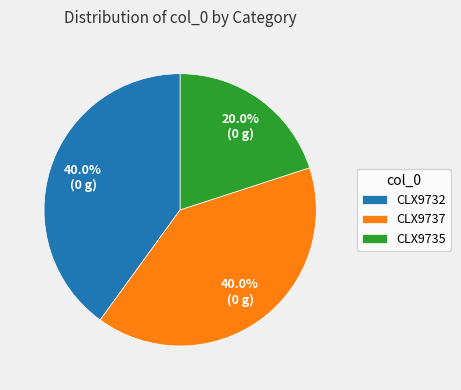

Which category has the smallest portion of the pie?

CLX9735